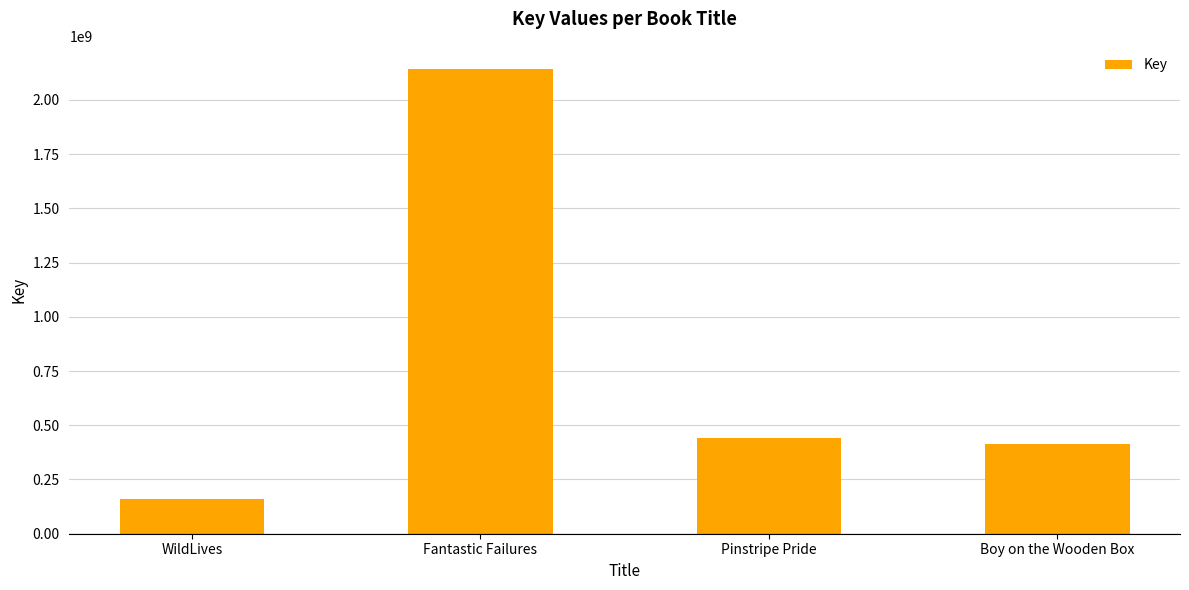

Which label corresponds to the smallest value in the chart?

WildLives